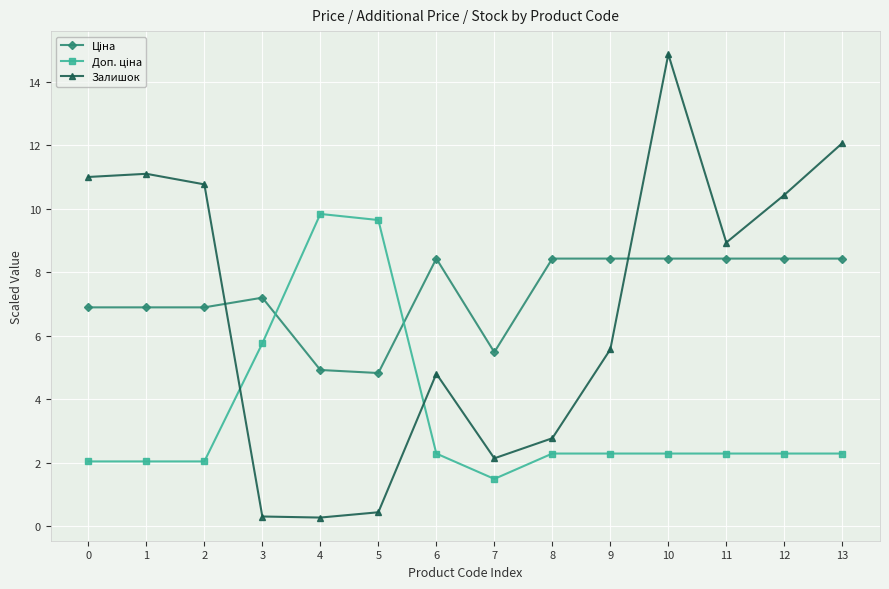

What is the minimum value for Залишок?

0.3